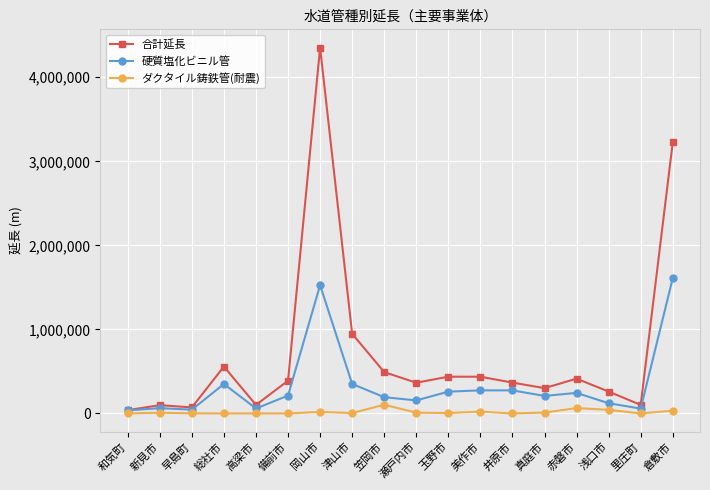

How many distinct data groups are displayed?

3